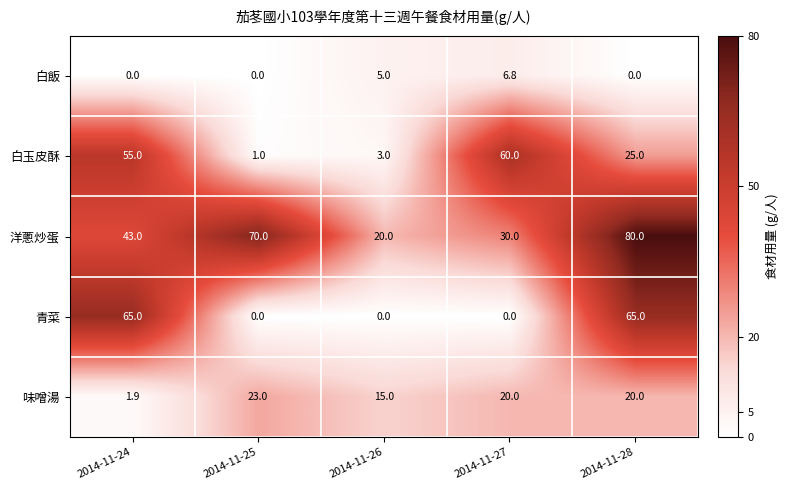

What is the sum of all 青菜 values?

130.0